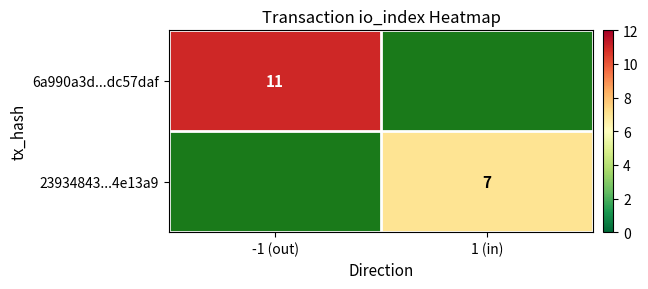

What is the smallest value displayed?

7.0